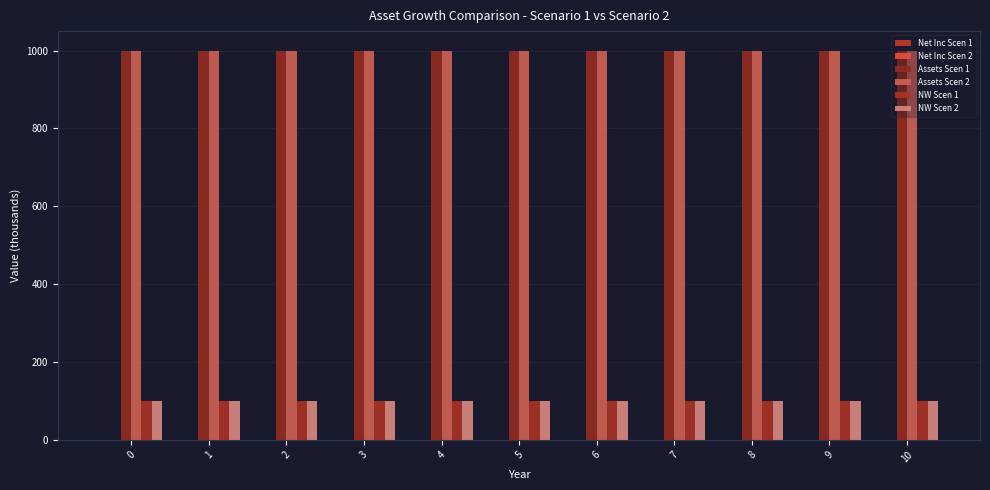

Between 6 and 7, which series saw the biggest shift?

Net Inc Scen 1